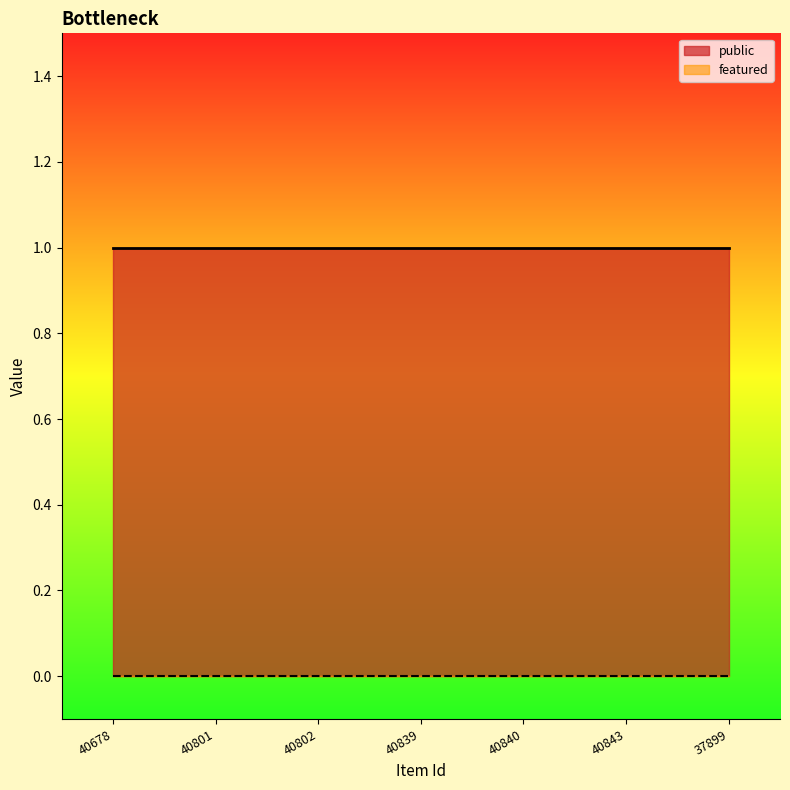

What is the label of the 4th point from the right?

40839